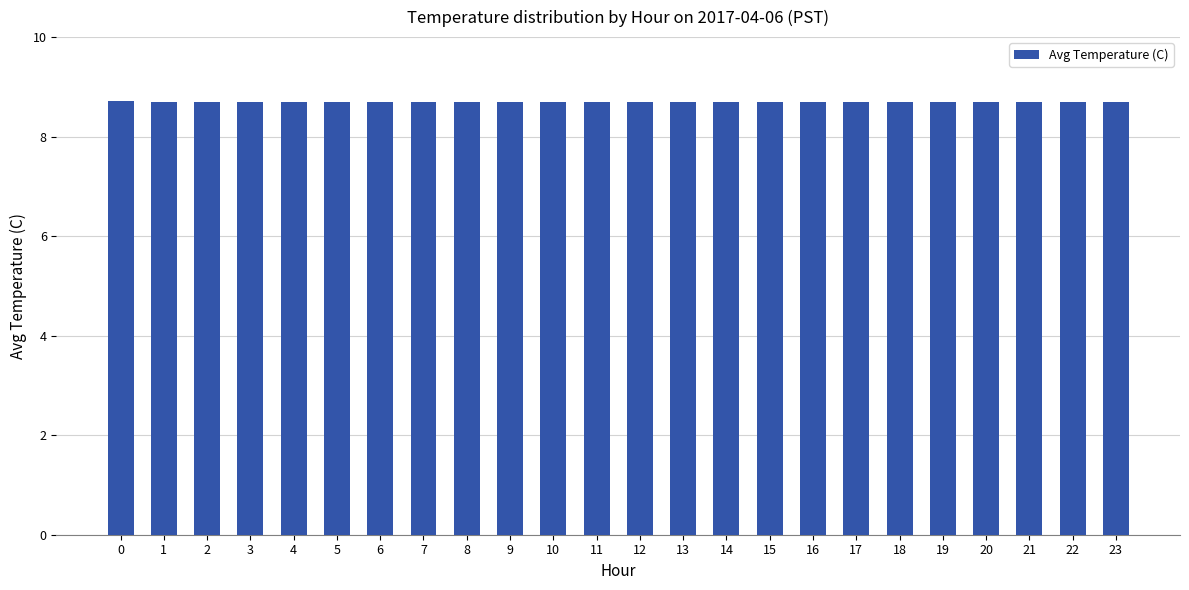

How many values are between 8 and 9?

24